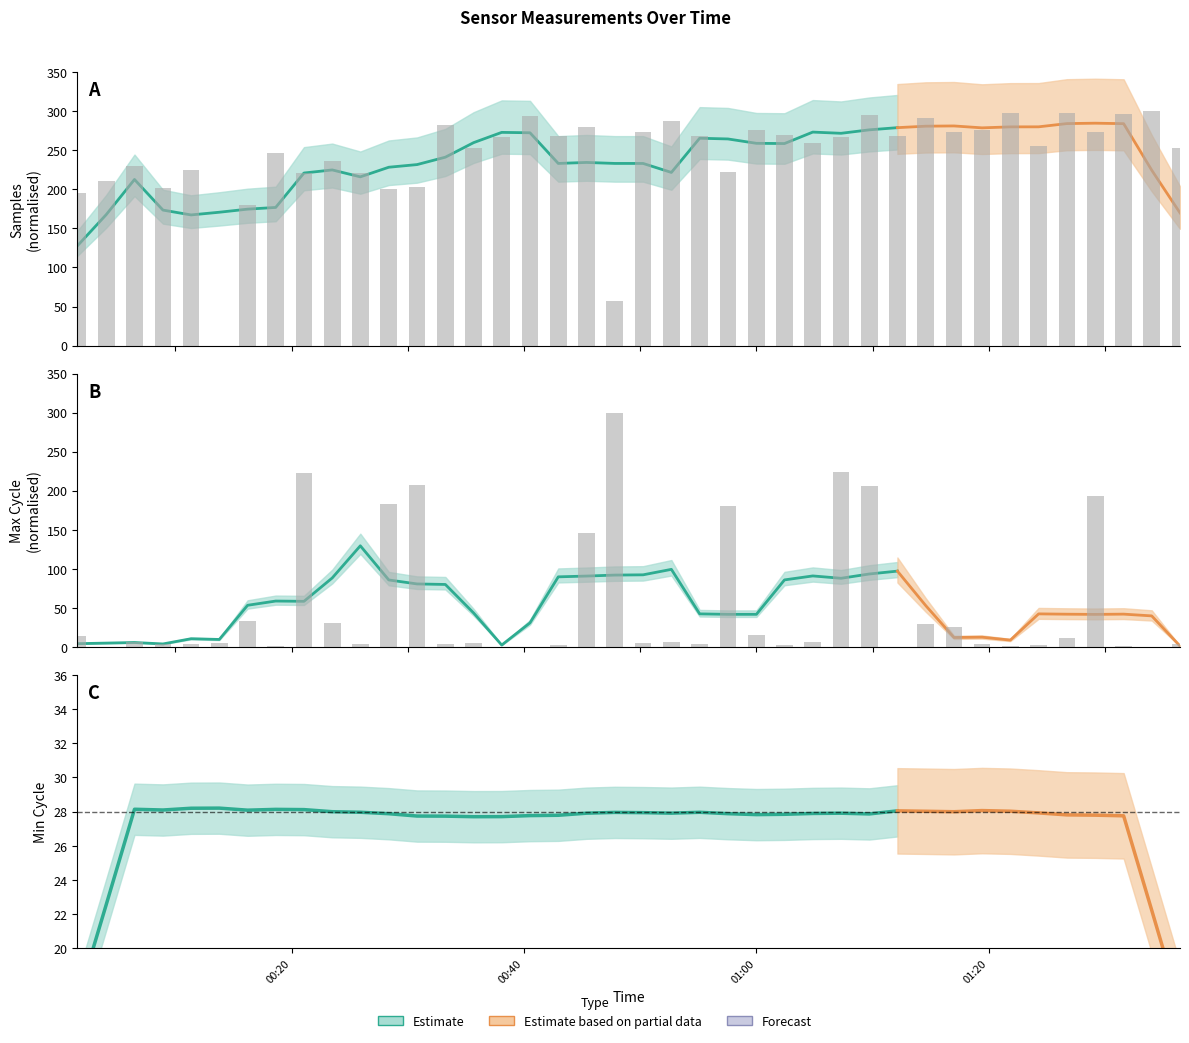

What is the difference between the maximum and minimum values in the Max_cycle series?

300.0